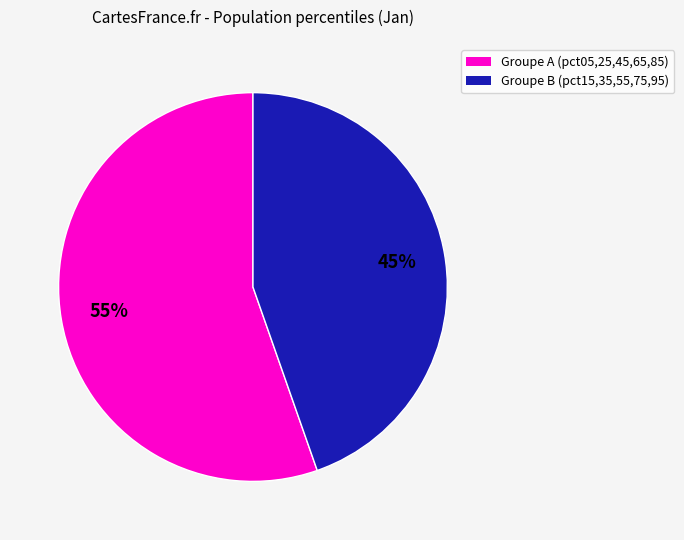

Is it true that Groupe B (pct15,35,55,75,95) is 45% of the pie?

True